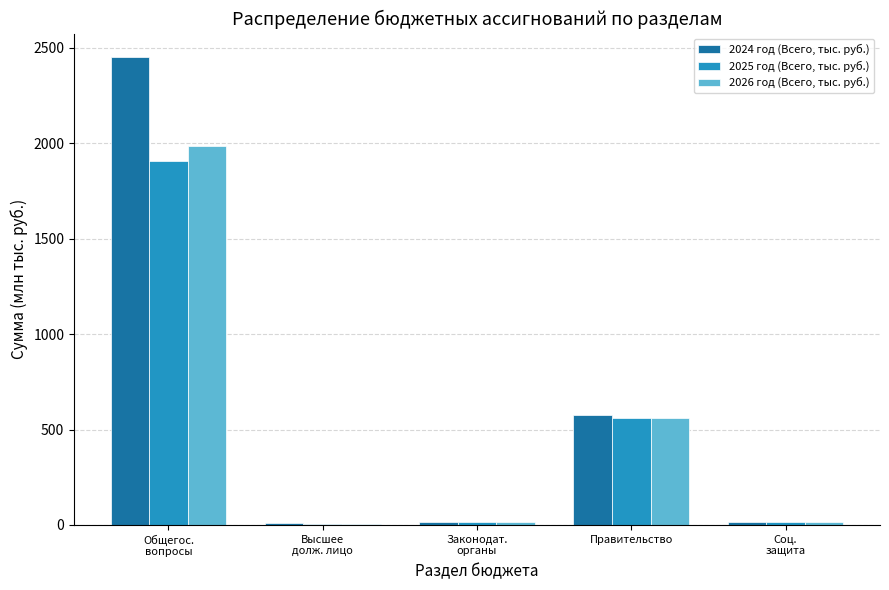

What is the average value of the 2025 год (Всего, тыс. руб.) series?

501.0